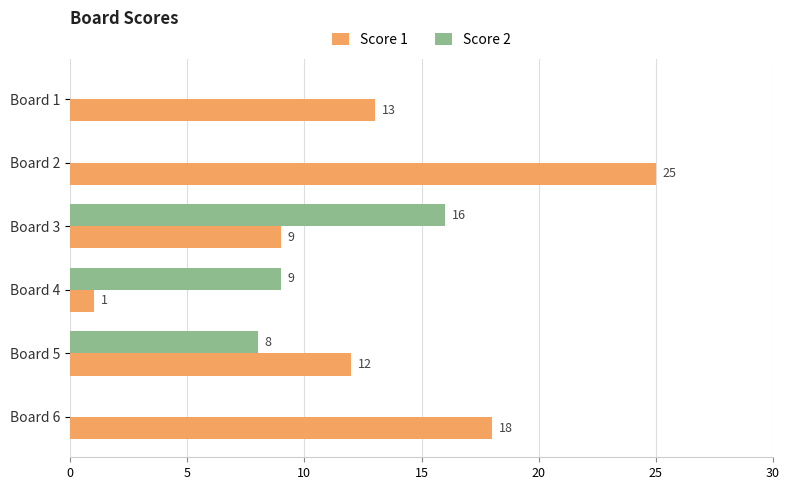

Which series changed the most between Board 1 and Board 4?

Score 1